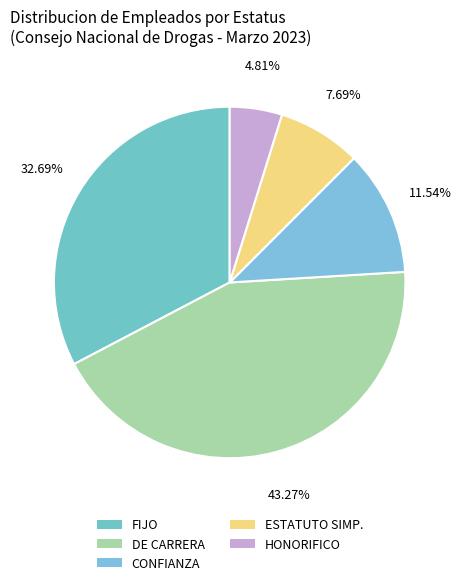

What percentage do FIJO and ESTATUTO SIMP. together represent?

40.4%